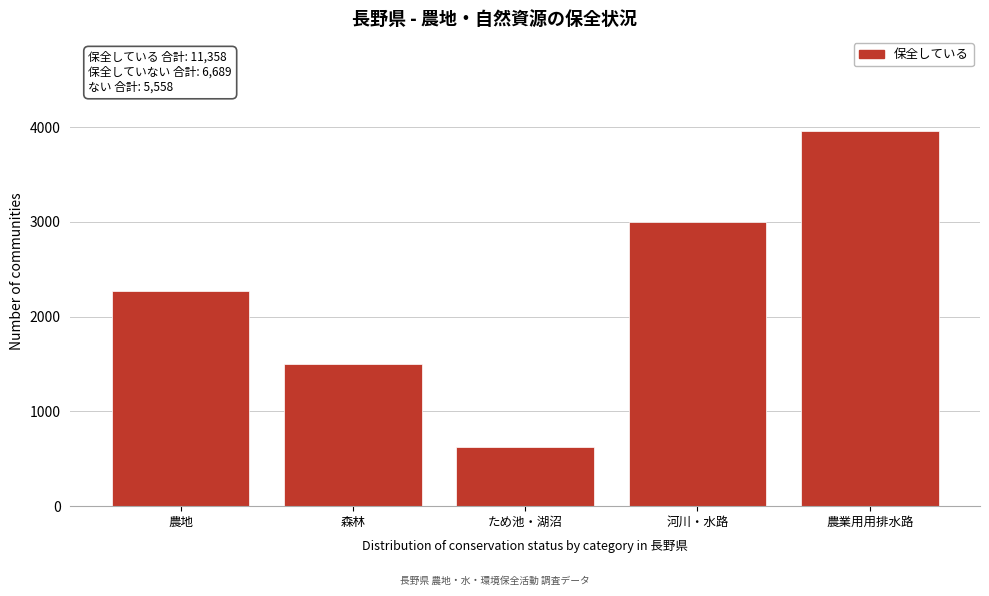

Reading left to right, what are all the values shown in this chart?

2275	1502	621	3000	3960